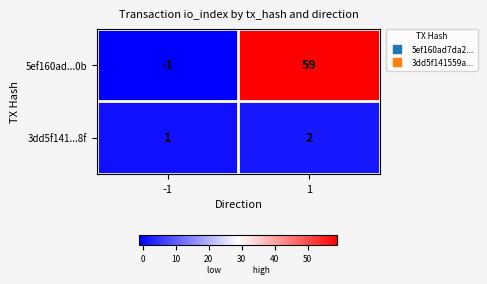

What is the spread (max minus min) of values at 1?

57